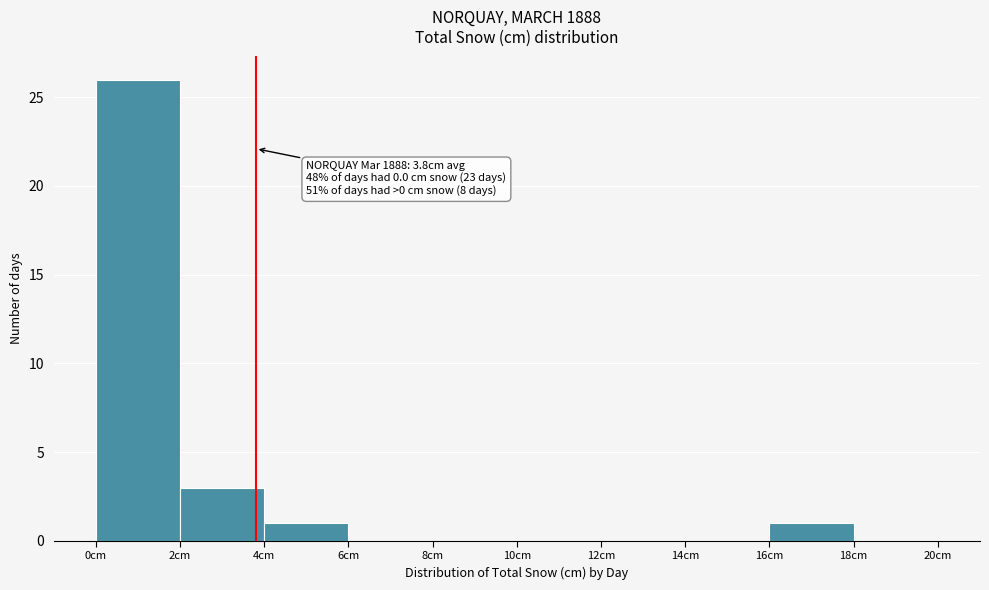

Which range on the x-axis has the tallest bar?

0 to 2